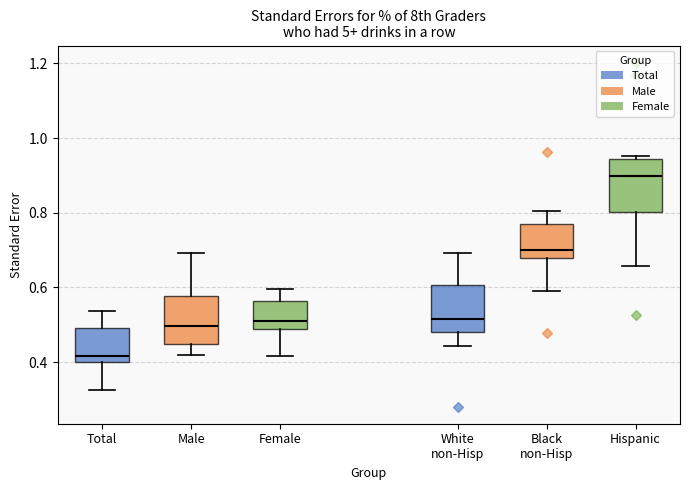

Which box's median line is the highest?

Hispanic